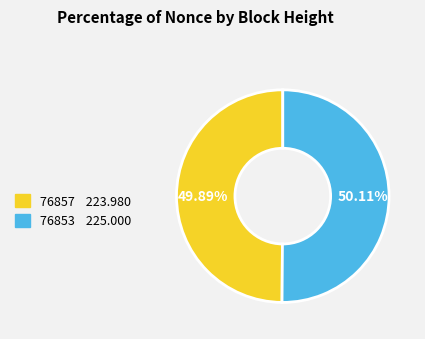

To the nearest percent, what is the difference between the 76857 and 76853 slice percentages?

0%